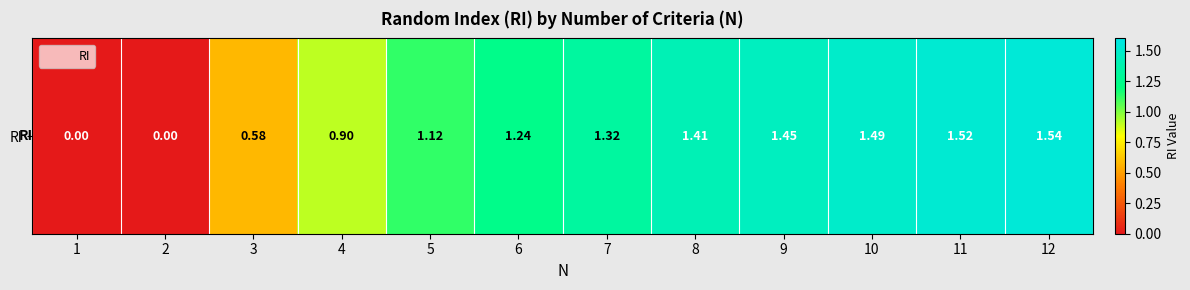

How many positive values are there?

10